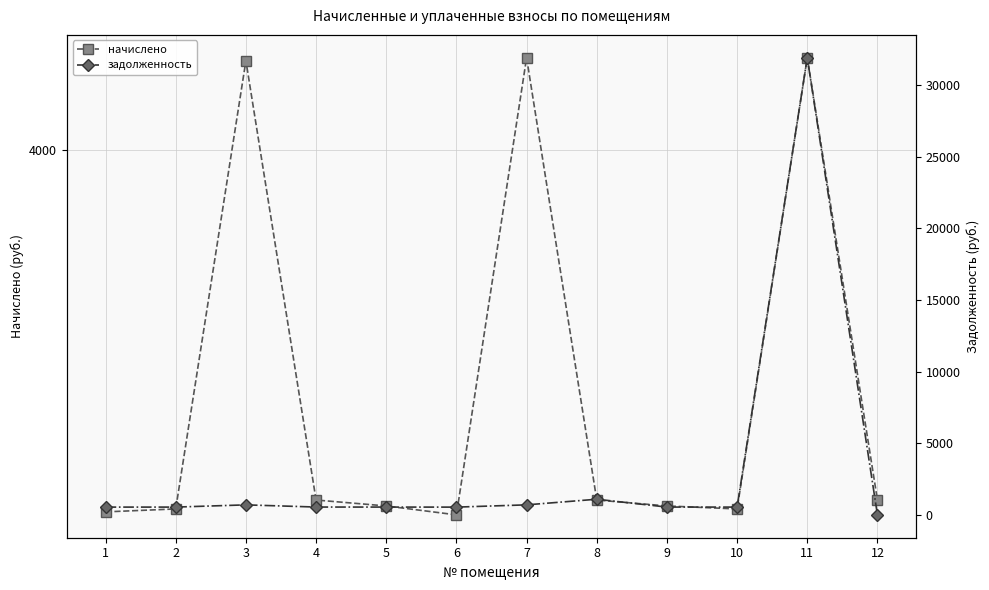

What is the value of the задолженность point at the 5th from the left?

543.8